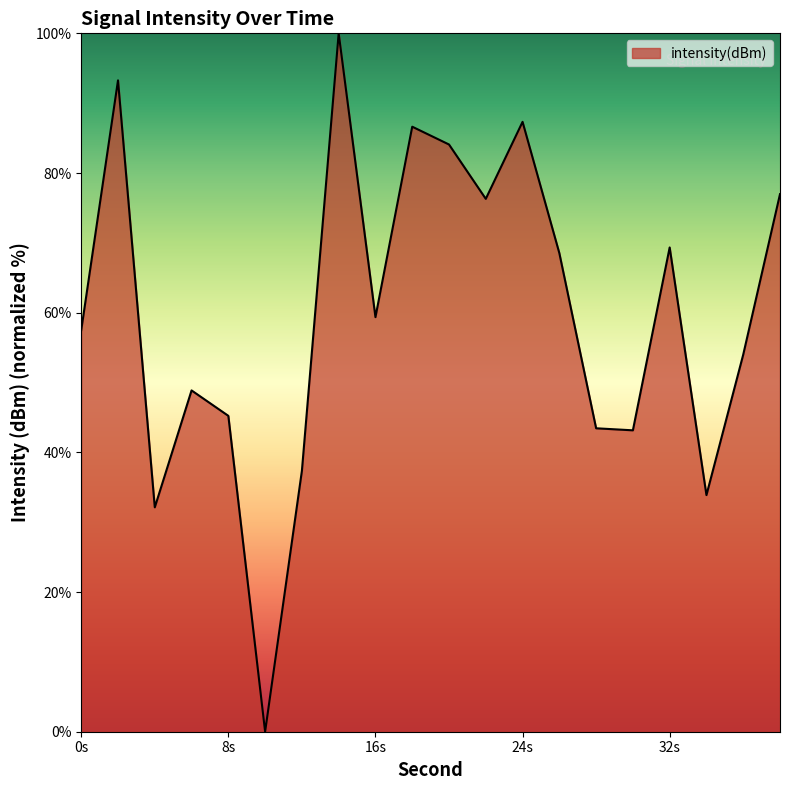

What is the maximum value shown in the chart?

100.0